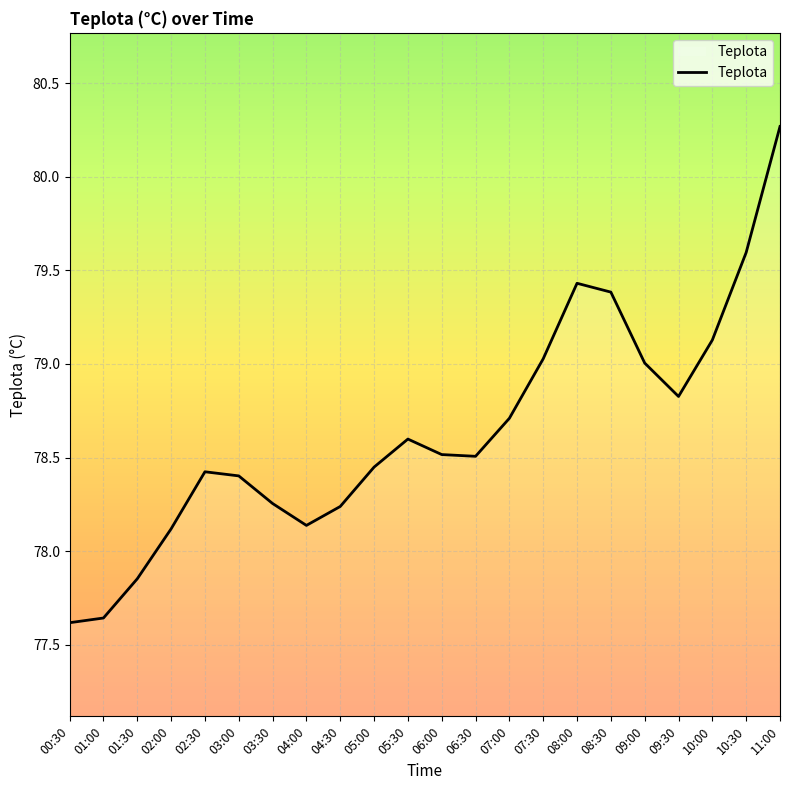

Where does the data first go above 78?

02:00